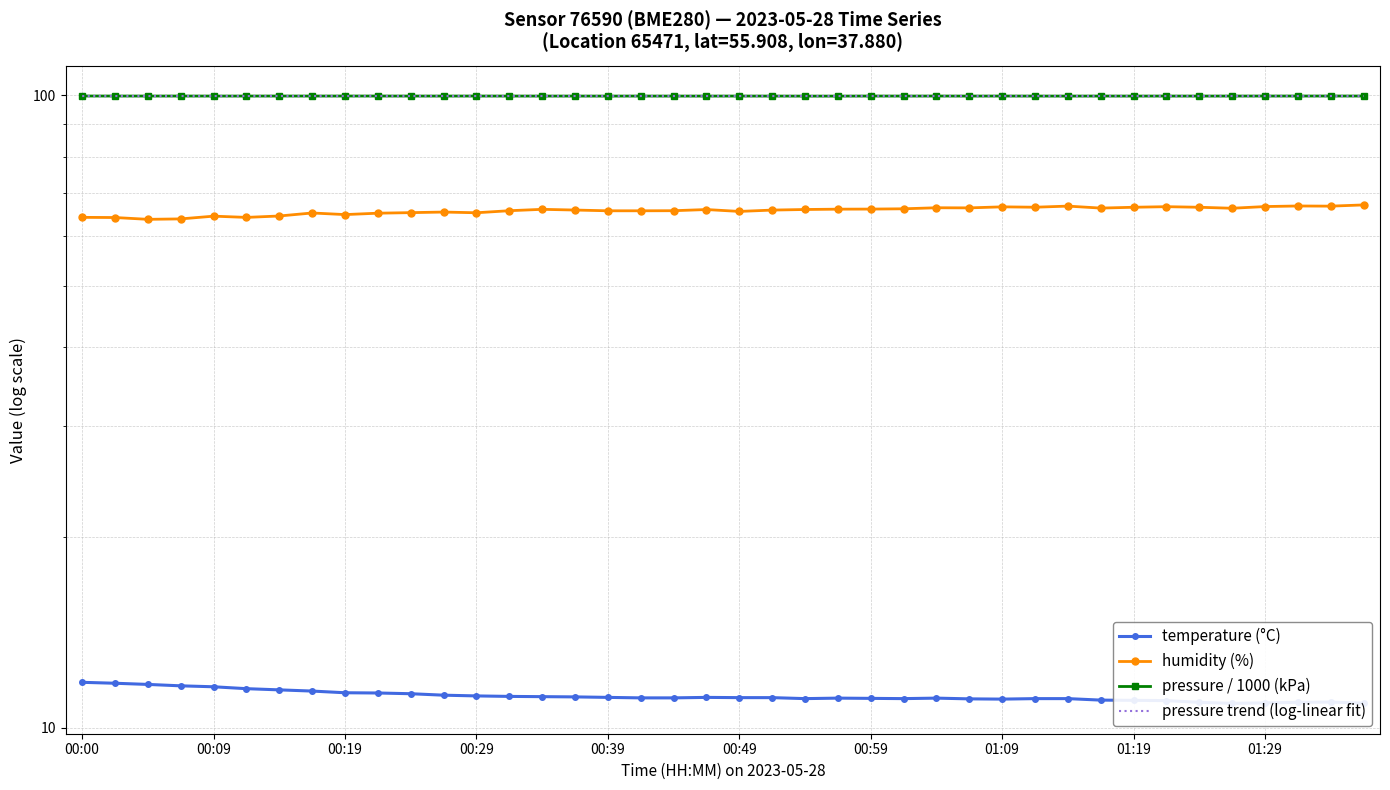

At which category does the chart reach its peak across all series?

00:00